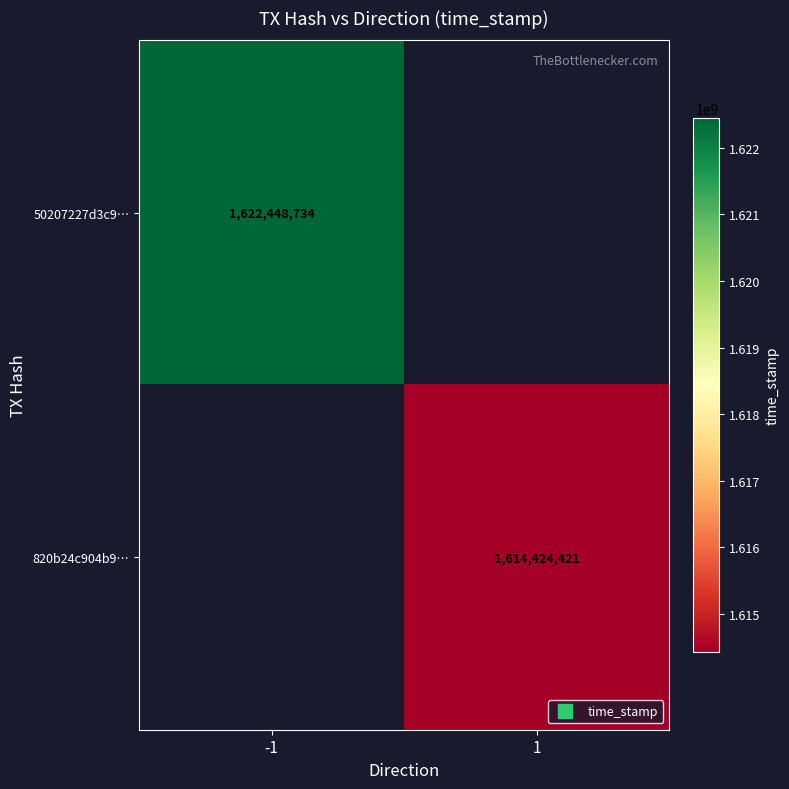

What is the minimum value for 50207227d3c9…?

1622448734.0